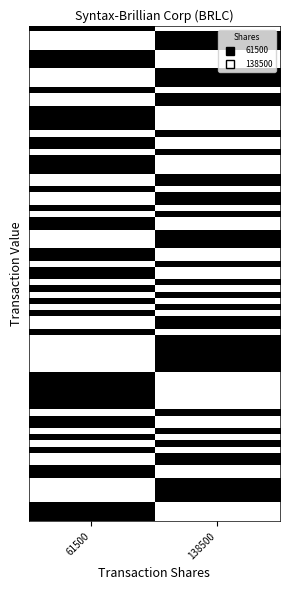

Which series has the widest spread of values?

61500